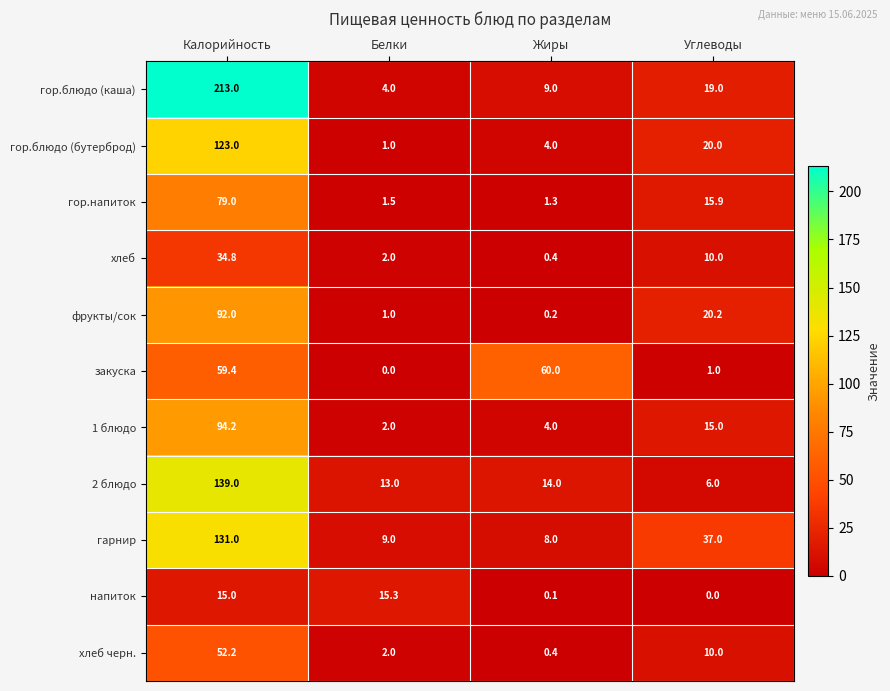

What is the average value of the фрукты/сок series?

28.4